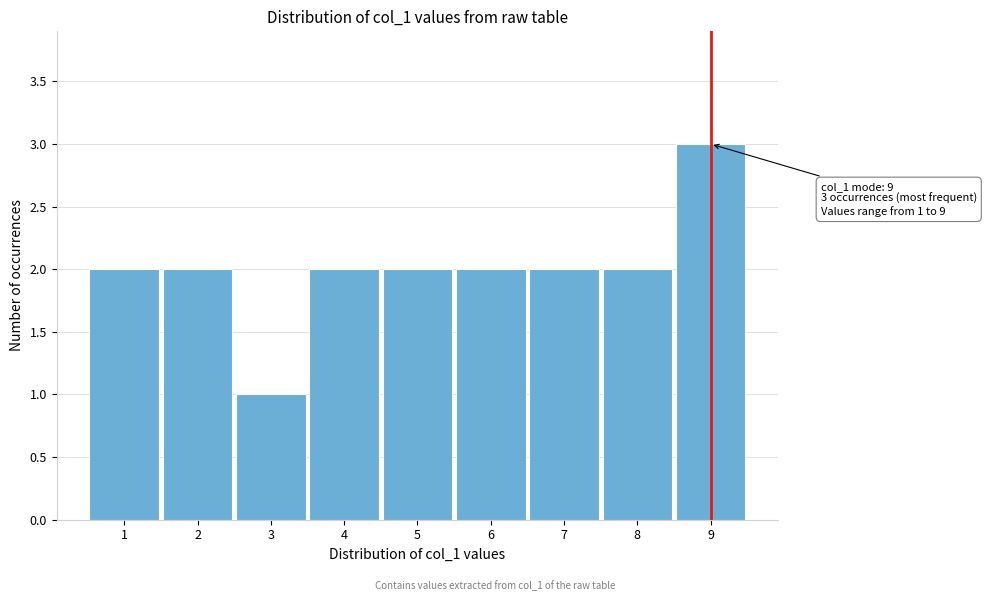

Over which range of the x-axis is the bar tallest?

8.5 to 9.5